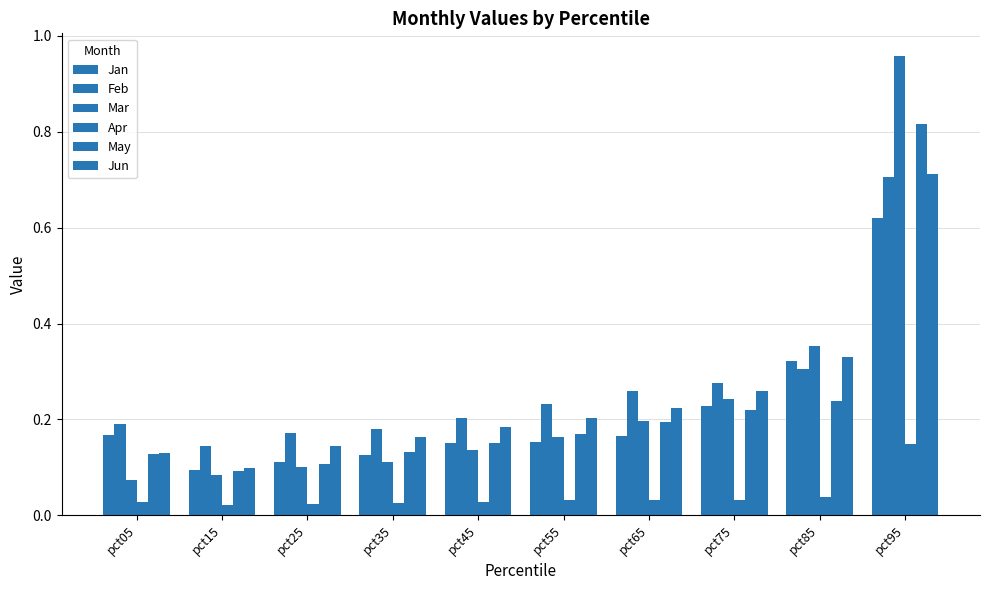

What is the difference between the Feb values at pct05 and pct95?

0.5